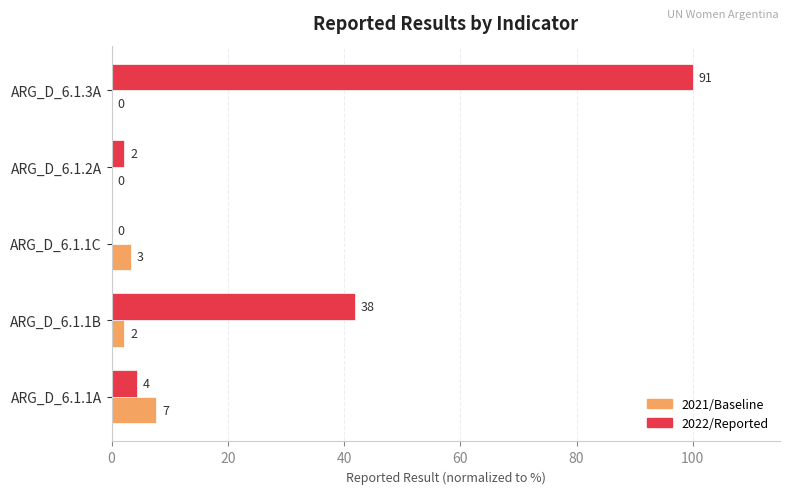

What are all the series names shown in the legend?

2021/Baseline, 2022/Reported